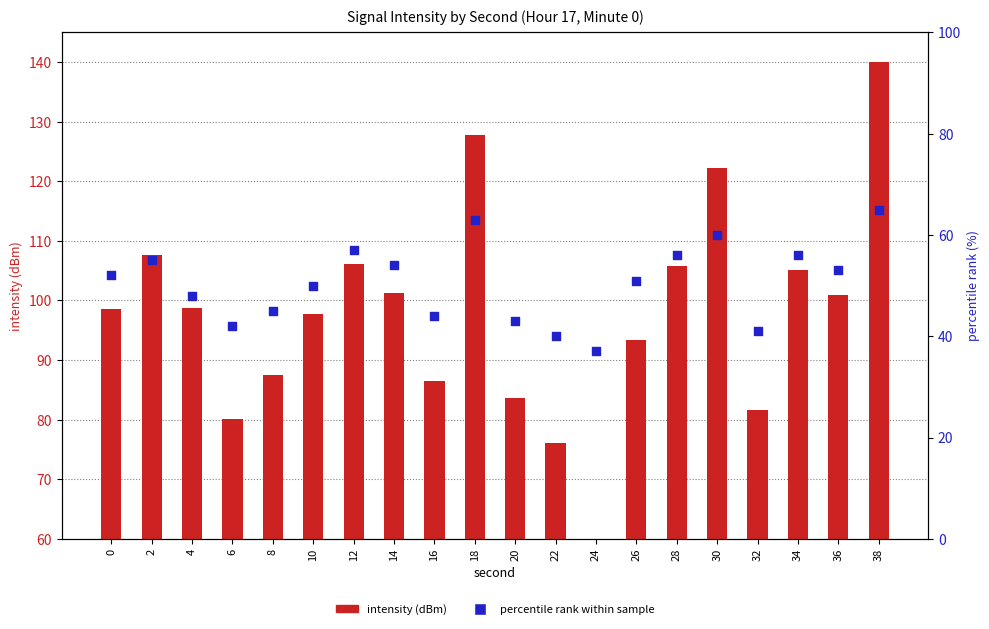

Which series has the largest total across all categories?

intensity